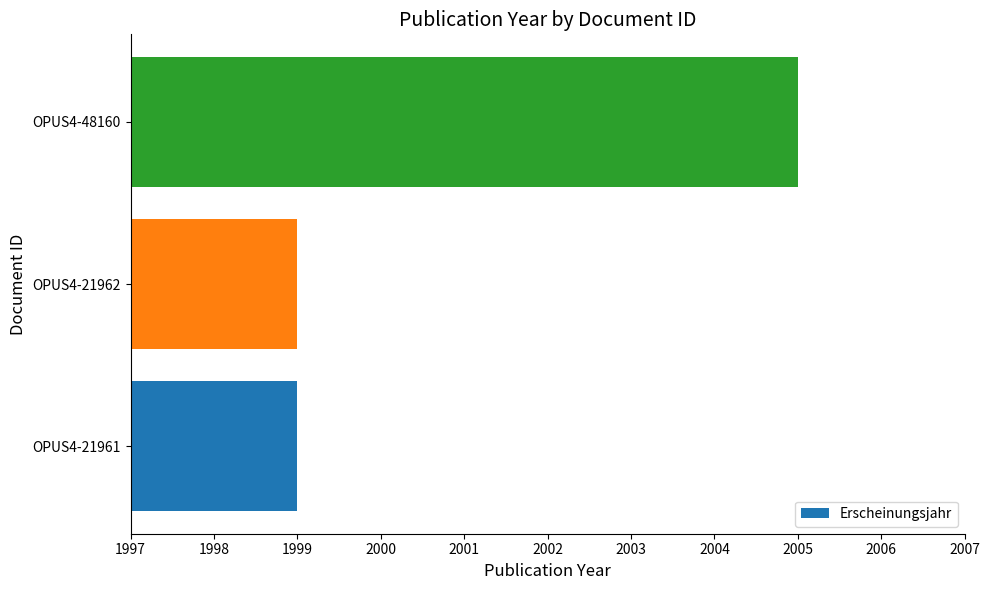

The chart shows a value of 540 at OPUS4-48160. True or false?

False